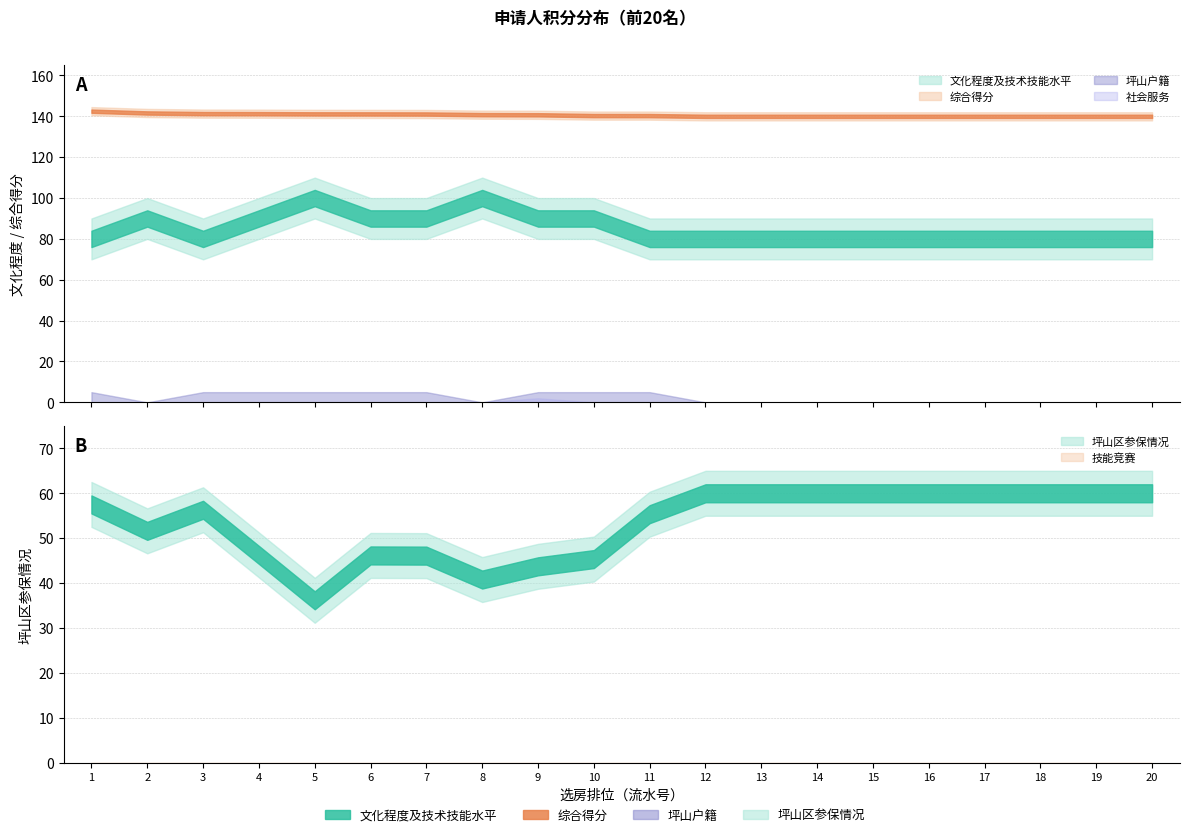

Reading right to left, what are all the values shown in this chart?

文化程度及技术技能水平: 20=80.0	19=80.0	18=80.0	17=80.0	16=80.0	15=80.0	14=80.0	13=80.0	12=80.0	11=80.0	10=90.0	9=90.0	8=100.0	7=90.0	6=90.0	5=100.0	4=90.0	3=80.0	2=90.0	1=80.0
综合得分: 20=140.0	19=140.0	18=140.0	17=140.0	16=140.0	15=140.0	14=140.0	13=140.0	12=140.0	11=140.3	10=140.4	9=140.8	8=140.8	7=141.1	6=141.2	5=141.2	4=141.3	3=141.3	2=141.6	1=142.5
坪山区参保情况: 20=60.0	19=60.0	18=60.0	17=60.0	16=60.0	15=60.0	14=60.0	13=60.0	12=60.0	11=55.4	10=45.4	9=43.8	8=40.8	7=46.1	6=46.2	5=36.2	4=46.3	3=56.3	2=51.6	1=57.5
坪山户籍: 20=0.0	19=0.0	18=0.0	17=0.0	16=0.0	15=0.0	14=0.0	13=0.0	12=0.0	11=5.0	10=5.0	9=5.0	8=0.0	7=5.0	6=5.0	5=5.0	4=5.0	3=5.0	2=0.0	1=5.0
社会服务: 20=0.0	19=0.0	18=0.0	17=0.0	16=0.0	15=0.0	14=0.0	13=0.0	12=0.0	11=0.0	10=0.0	9=2.0	8=0.0	7=0.0	6=0.0	5=0.0	4=0.0	3=0.0	2=0.0	1=0.0
技能竞赛: 20=0.0	19=0.0	18=0.0	17=0.0	16=0.0	15=0.0	14=0.0	13=0.0	12=0.0	11=0.0	10=0.0	9=0.0	8=0.0	7=0.0	6=0.0	5=0.0	4=0.0	3=0.0	2=0.0	1=0.0